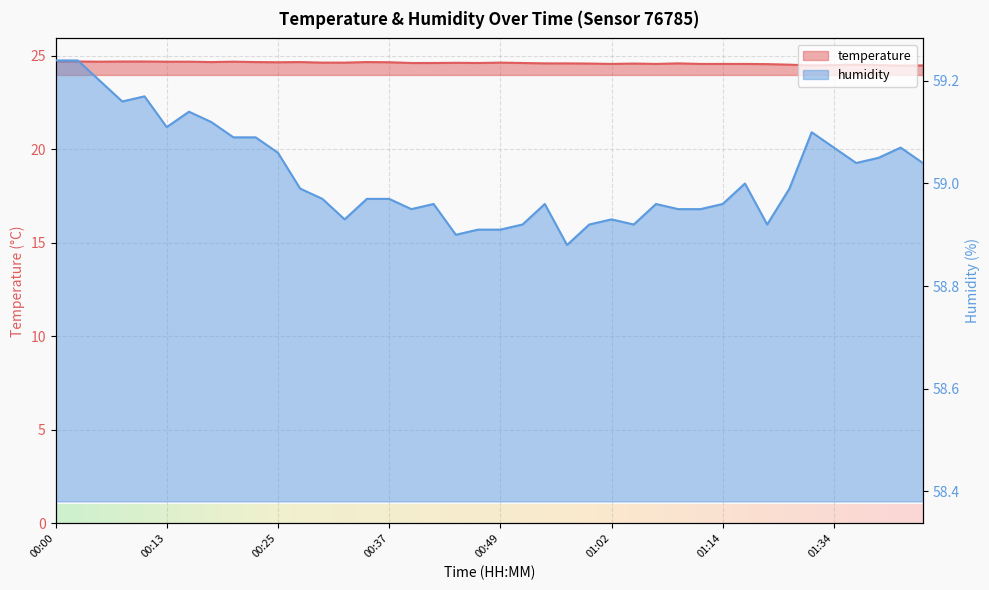

What is the difference between the second highest and second lowest values in the temperature series?

0.2